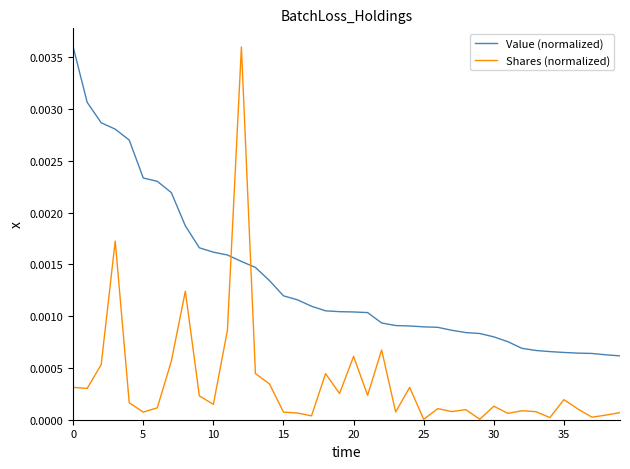

True or false: Value (normalized) and Shares (normalized) intersect in this chart.

True